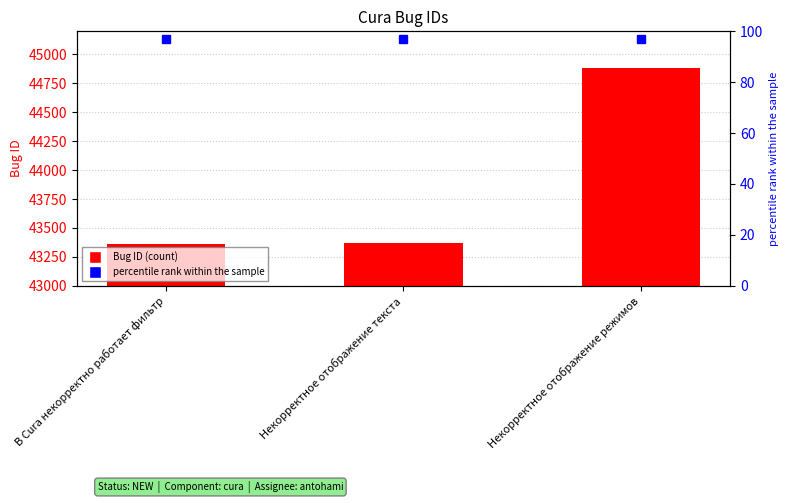

What value does the data have at Некорректное отображение режимов, to the nearest 100?

44900